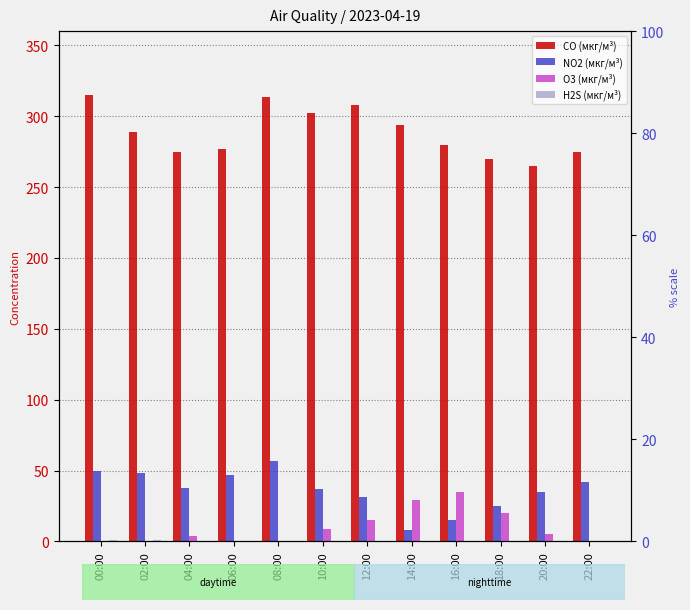

Does the chart contain any negative values?

No